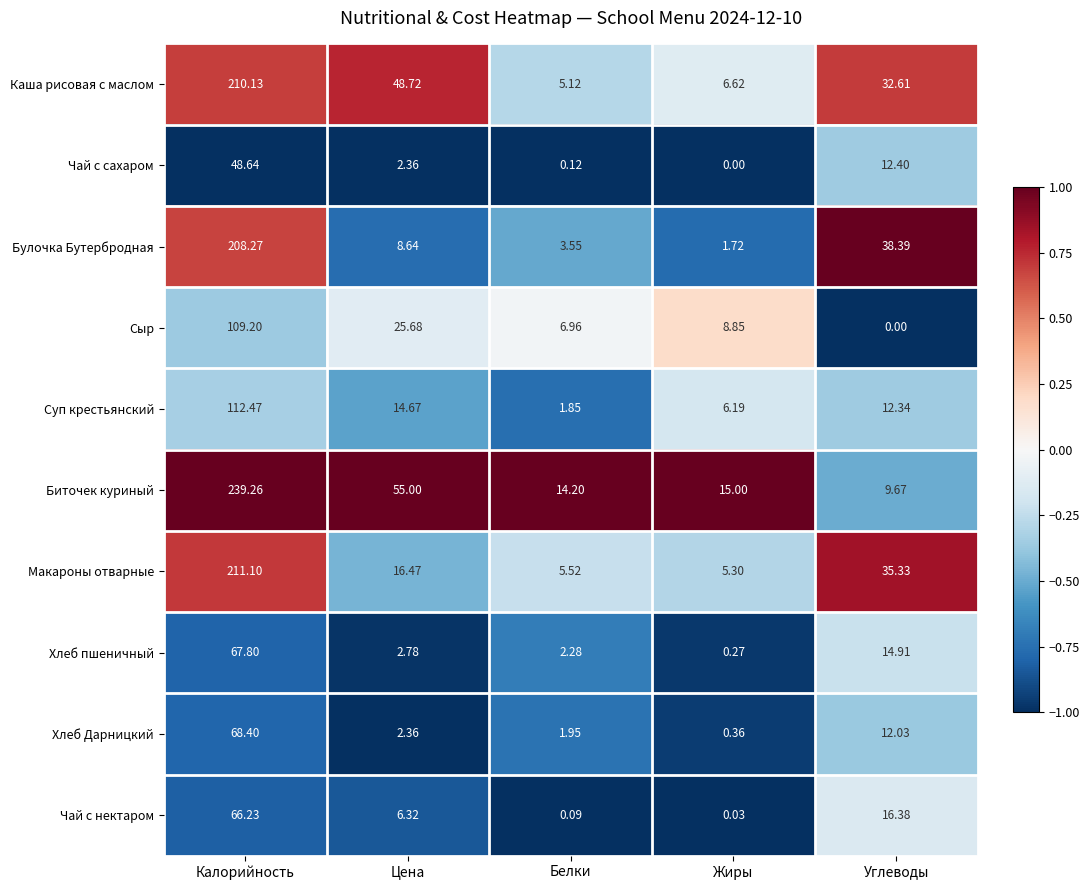

Where does the Булочка Бутербродная series first go above 8?

Калорийность